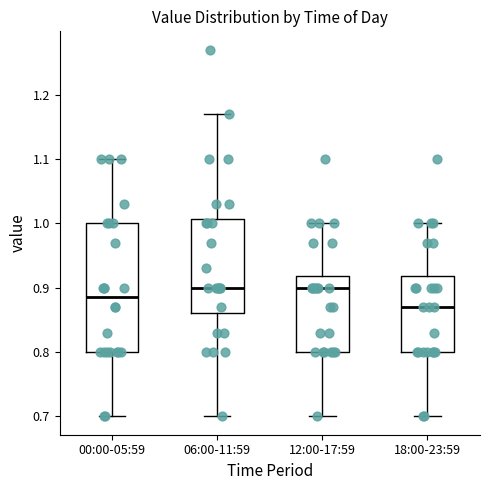

Reading left to right, transcribe this box plot: for each box, give where its median line is, the range the box spans, and where its two whiskers end, as read against the y-axis. The values are not printed on the chart, so give them approximately, as read against the axis.

00:00-05:59: median 0.89, box 0.80 to 1.00, whiskers 0.70 to 1.10
06:00-11:59: median 0.90, box 0.86 to 1.01, whiskers 0.70 to 1.17
12:00-17:59: median 0.90, box 0.80 to 0.92, whiskers 0.70 to 1.00
18:00-23:59: median 0.87, box 0.80 to 0.92, whiskers 0.70 to 1.00